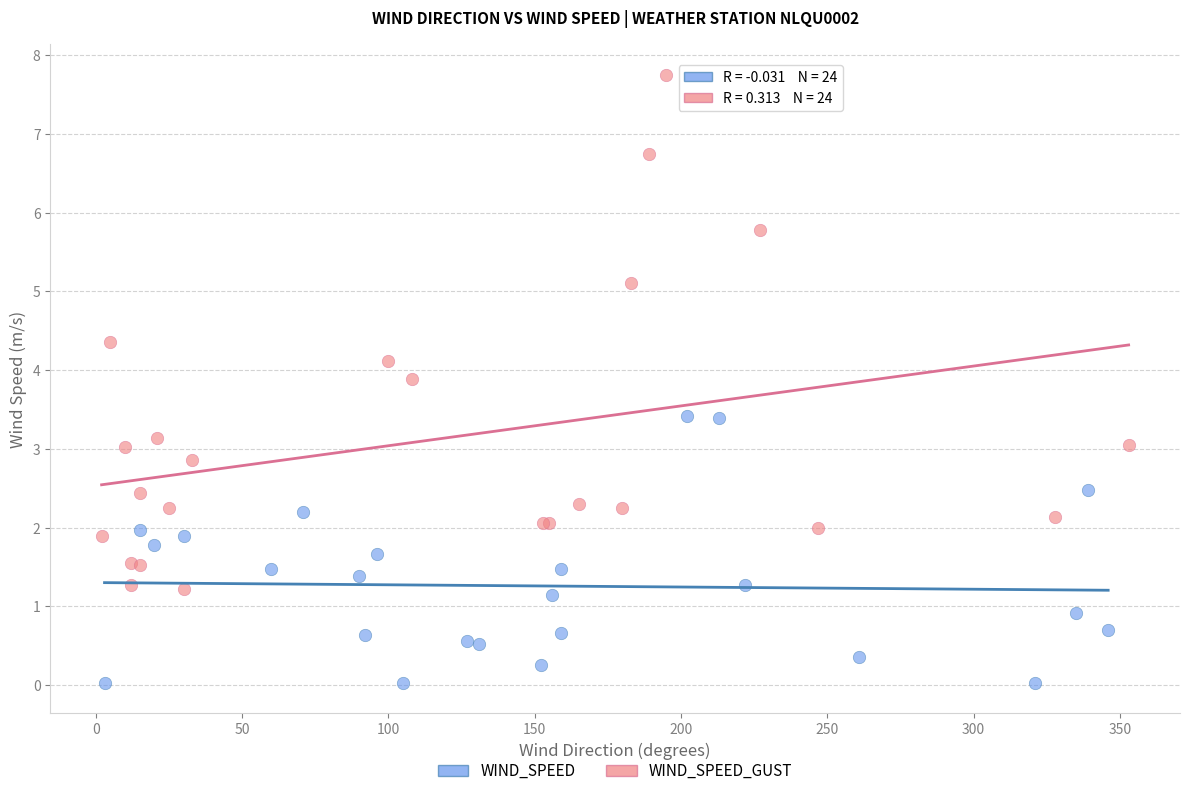

Which series has the largest Y range (max minus min)?

WIND_SPEED_GUST